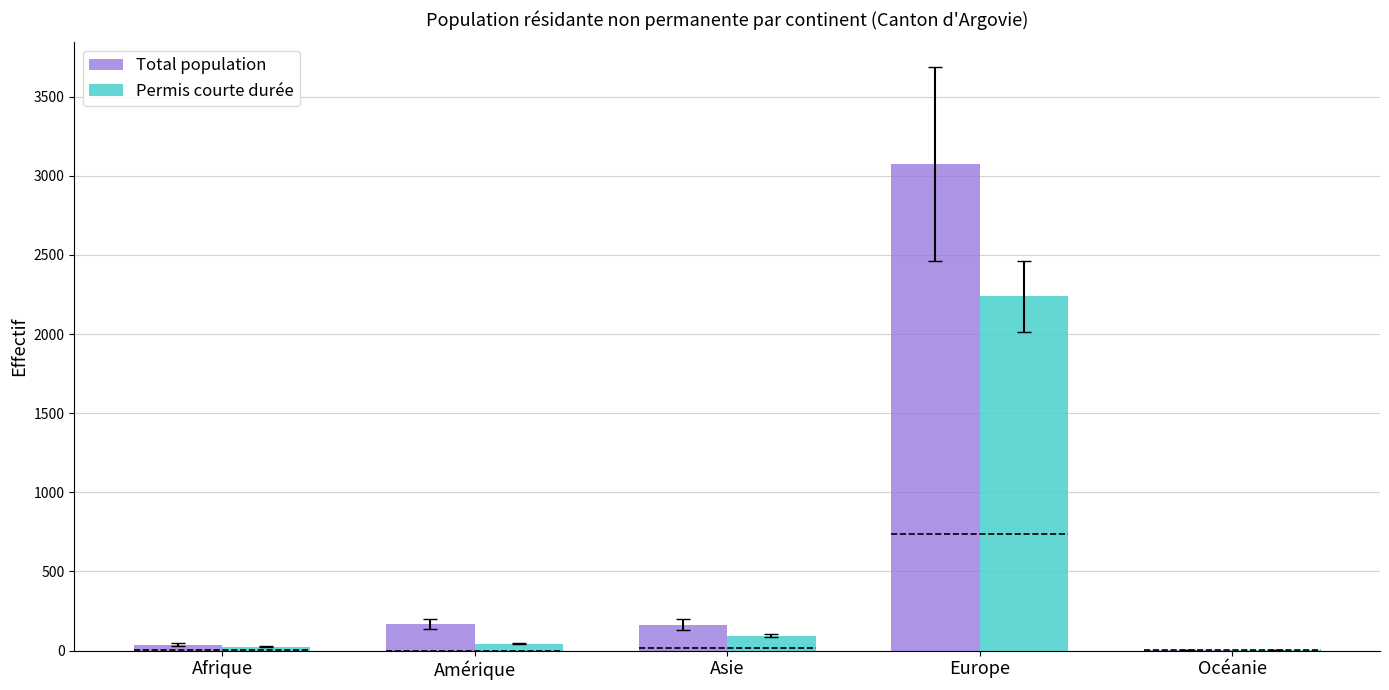

What is the label of the 1st bar from the left?

Afrique